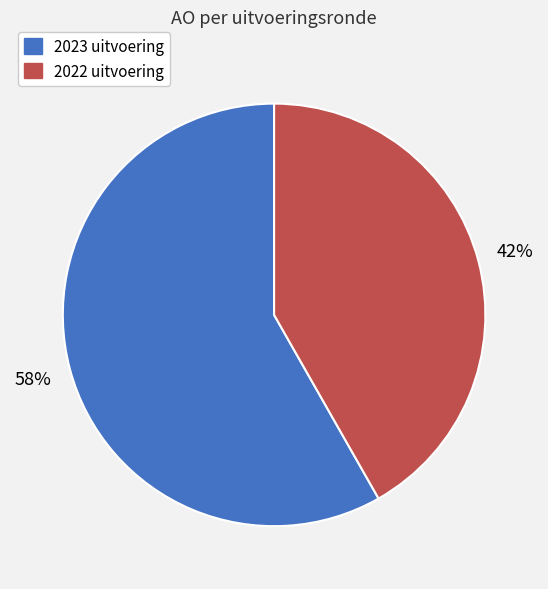

Do 2022 uitvoering and 2023 uitvoering together represent more than half of the pie?

Yes